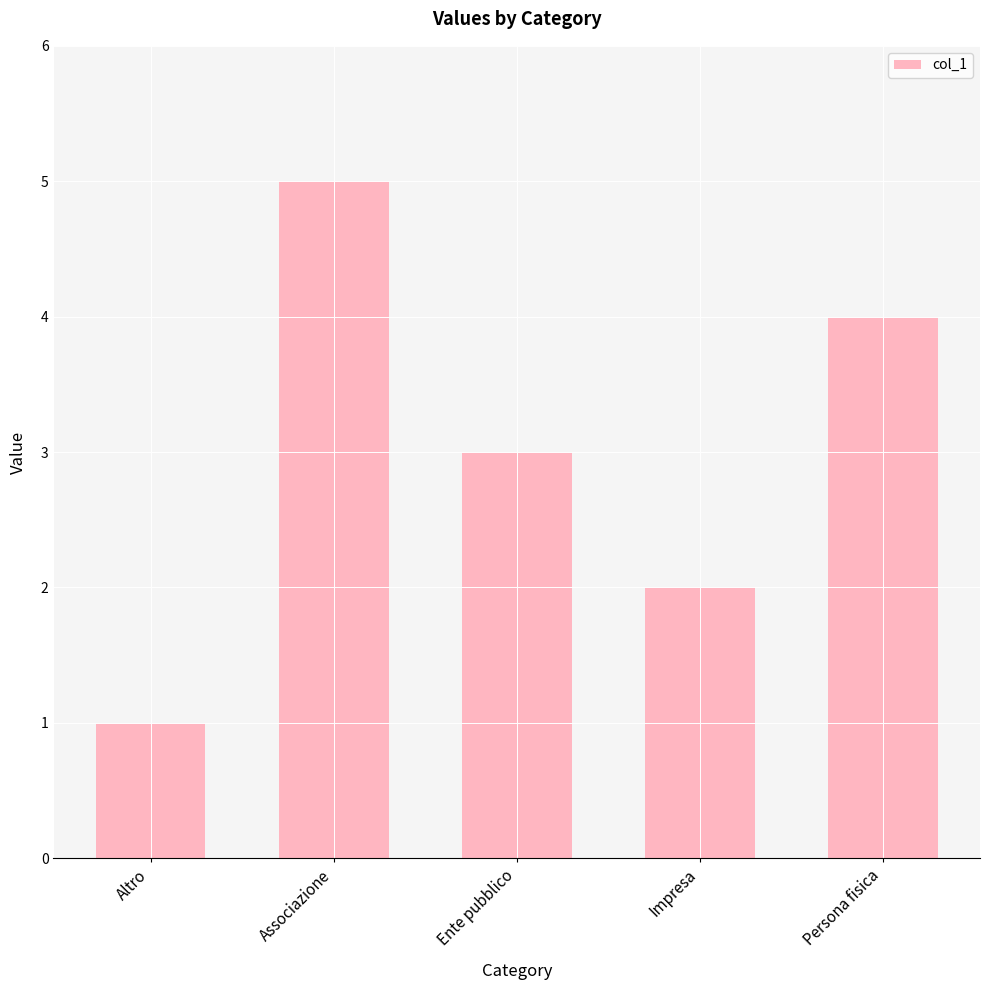

What is the change in value from Associazione to Persona fisica?

-1